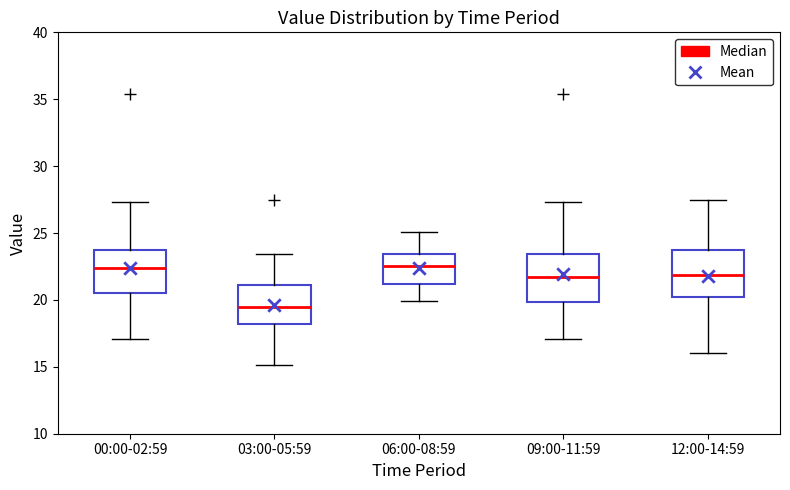

Reading left to right, read every box against the y-axis: the position of its median line, the range the box covers, and the ends of its whiskers. The values are not printed on the chart, so give them approximately, as read against the axis.

00:00-02:59: median 22.5, box 20.5 to 23.5, whiskers 17.0 to 27.5
03:00-05:59: median 19.5, box 18.0 to 21.0, whiskers 15.0 to 23.5
06:00-08:59: median 22.5, box 21.0 to 23.5, whiskers 20.0 to 25.0
09:00-11:59: median 21.5, box 20.0 to 23.5, whiskers 17.0 to 27.5
12:00-14:59: median 22.0, box 20.0 to 23.5, whiskers 16.0 to 27.5